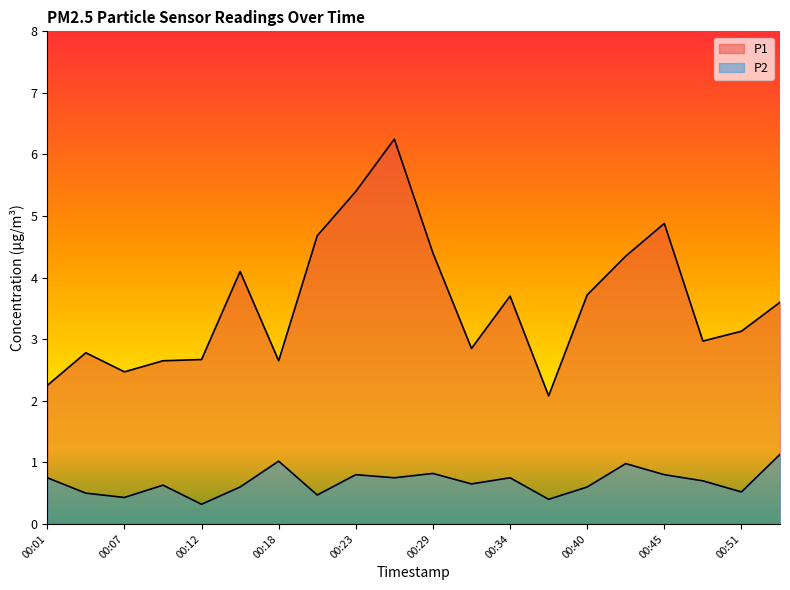

What is the difference between the second highest and minimum values in the P1 series?

3.3